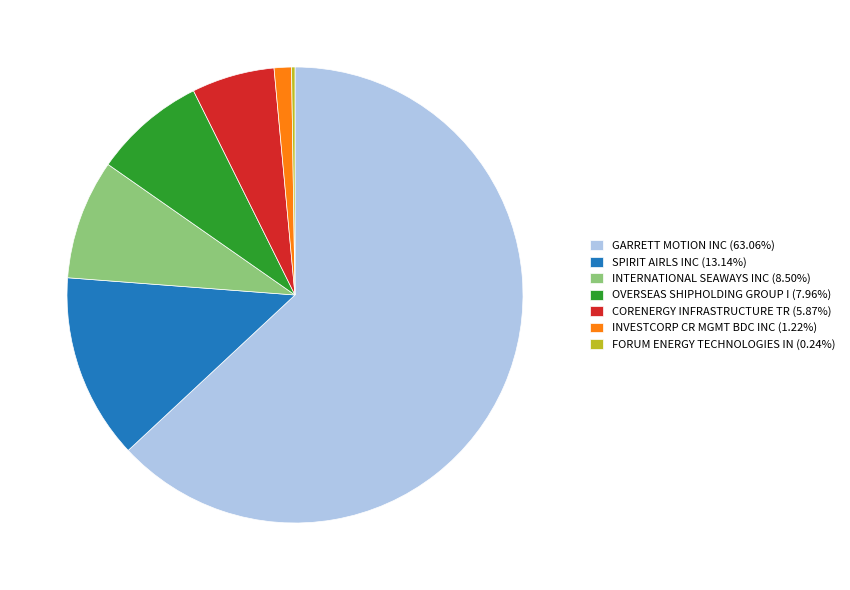

Is it true that INTERNATIONAL SEAWAYS INC is 8% of the pie?

True